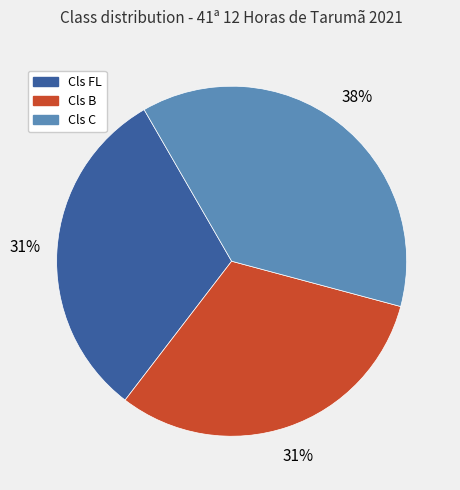

How many segments does this pie chart have?

3